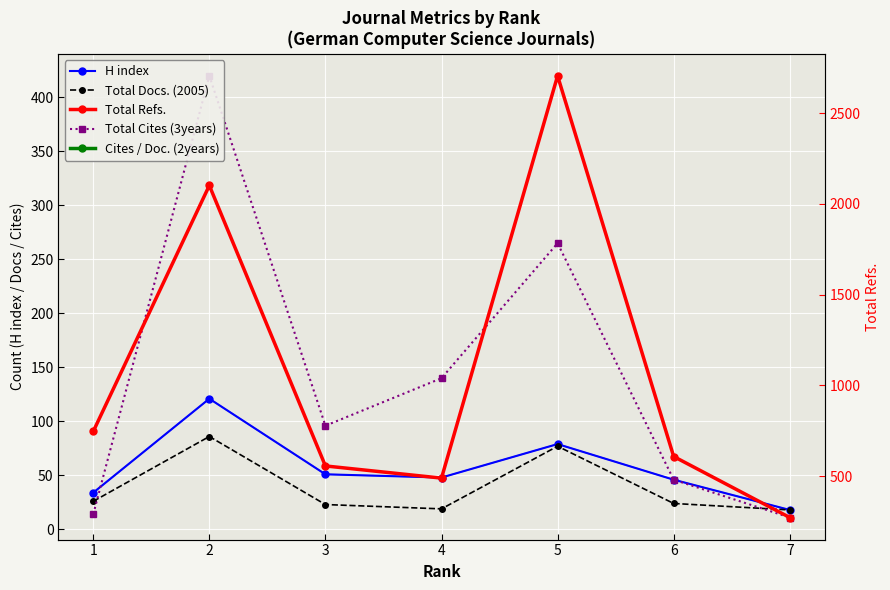

Reading left to right, what are all the values shown in this chart?

H index: 34.0	121.0	51.0	48.0	79.0	46.0	18.0
Total Docs. (2005): 26.0	86.0	23.0	19.0	77.0	24.0	18.0
Total Cites (3years): 14.0	420.0	96.0	140.0	265.0	46.0	11.0
Total Refs.: 746.0	2101.0	556.0	489.0	2705.0	608.0	272.0
Cites / Doc. (2years): 0.1	1.2	1.6	1.1	1.7	0.5	0.0